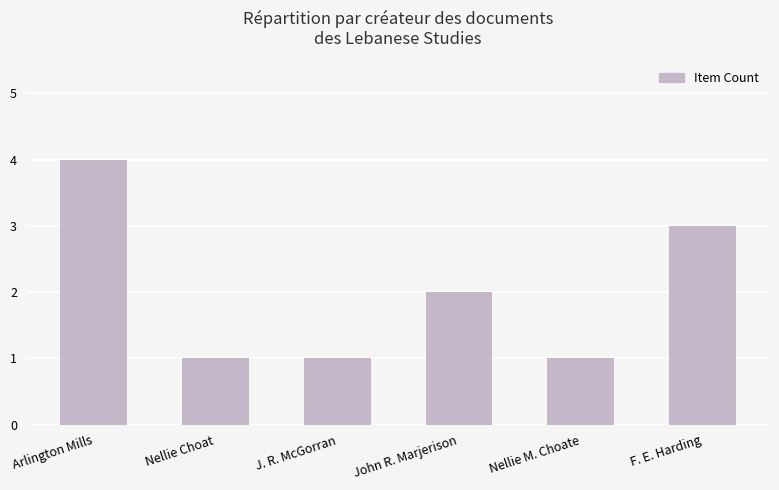

Which label corresponds to the largest value in the chart?

Arlington Mills